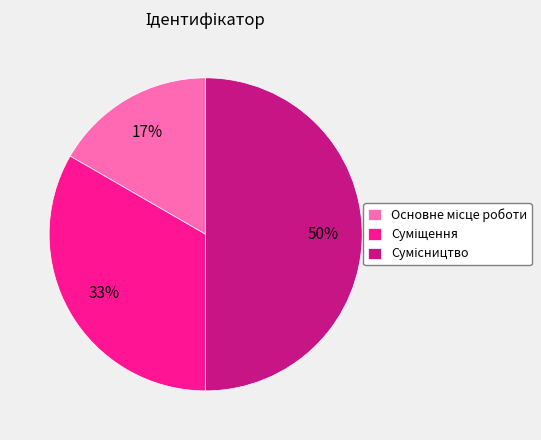

To the nearest percent, what is the difference between the largest and smallest slice percentages?

33%